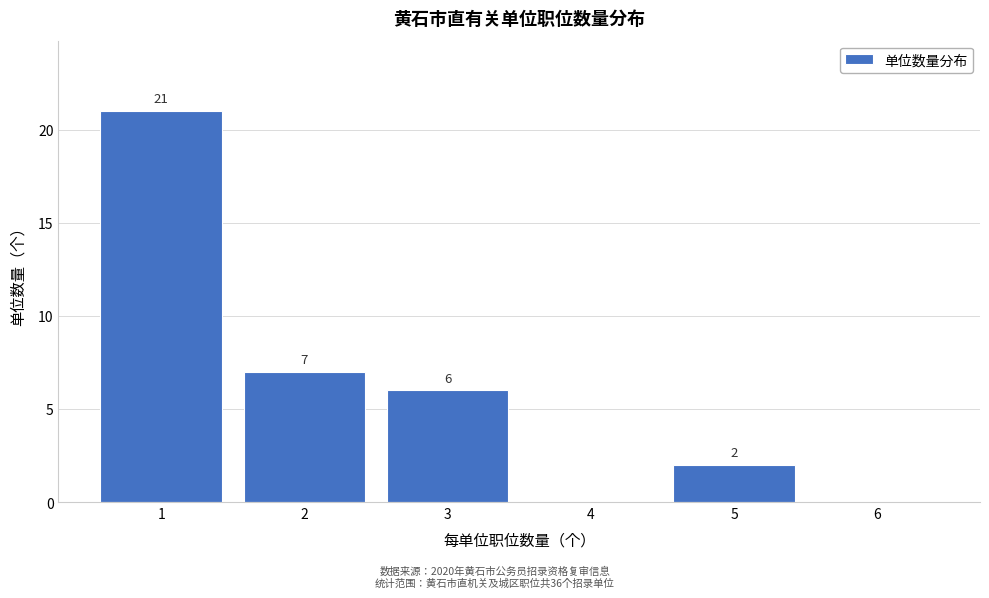

Over which range of the x-axis is the bar tallest?

0.5 to 1.5